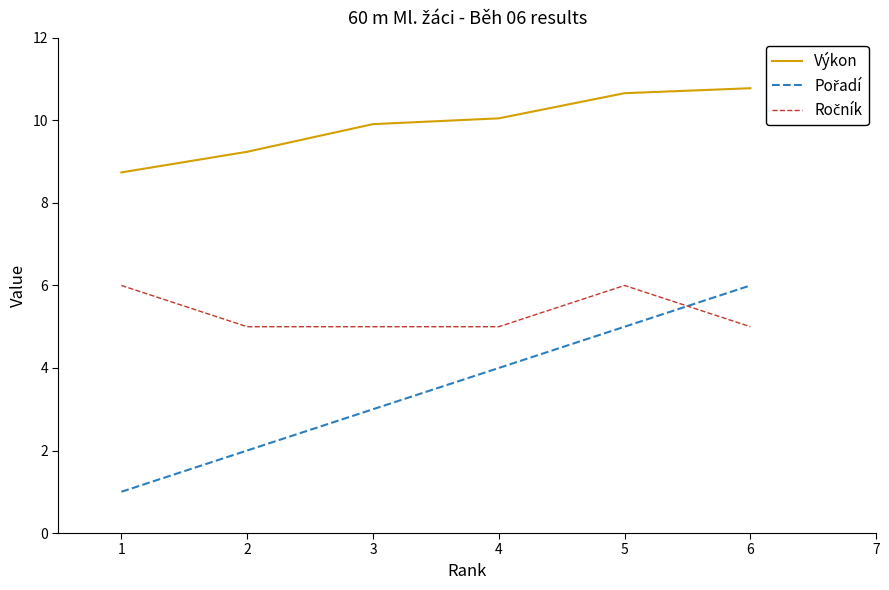

True or false: Výkon has a value of 15.6 at 2.

False